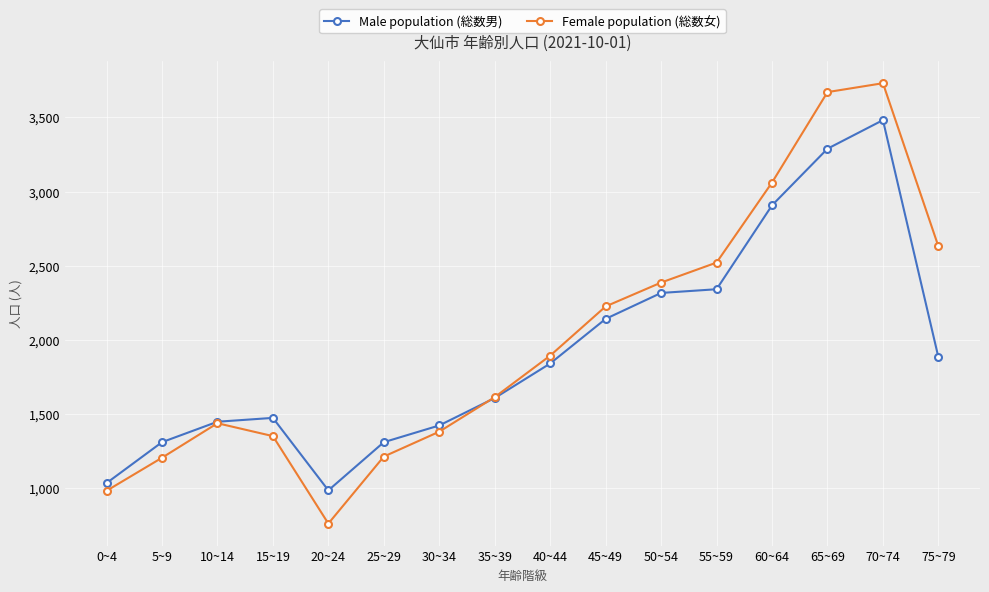

The value of Female population (総数女) at 55~59 is 2521. True or false?

True